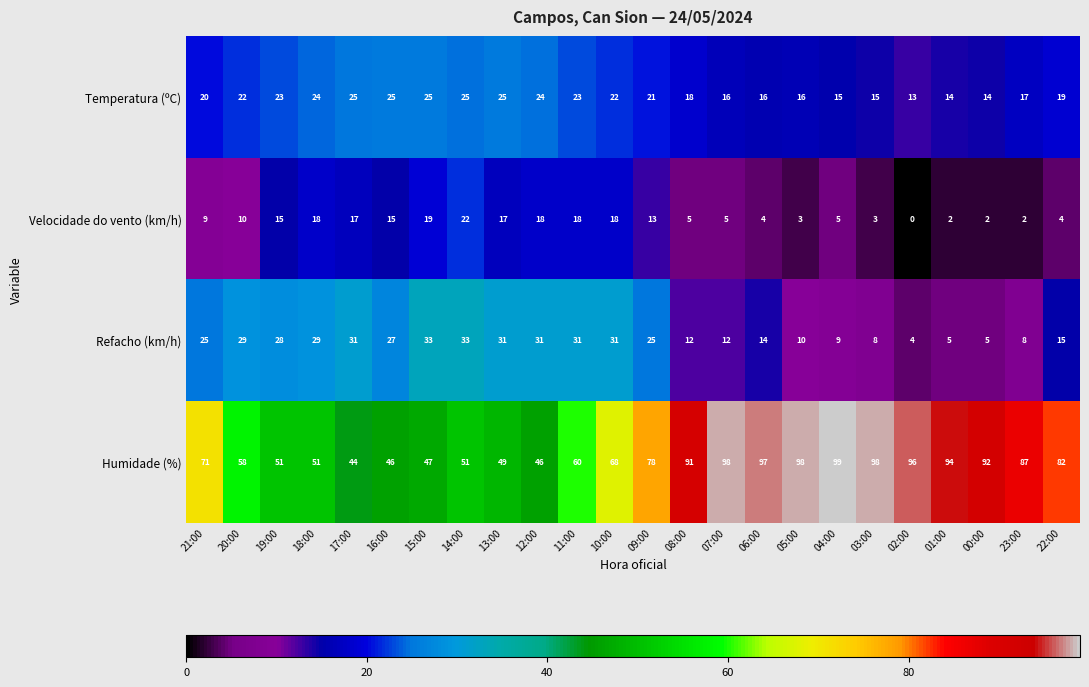

At how many categories does at least one series exceed 59?

15